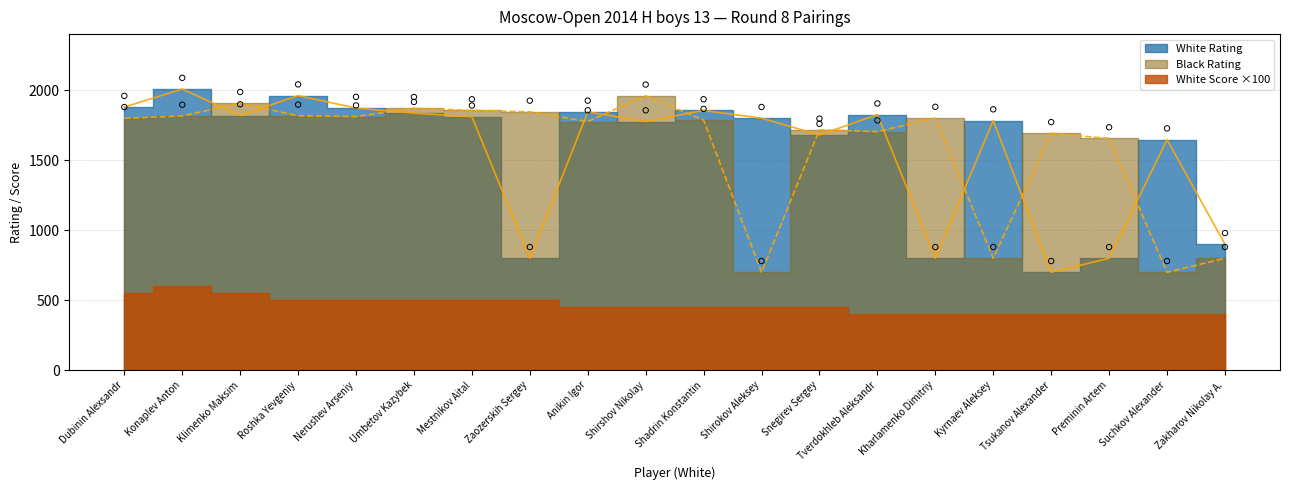

At which category is the sum across all series the highest?

Konaplev Anton